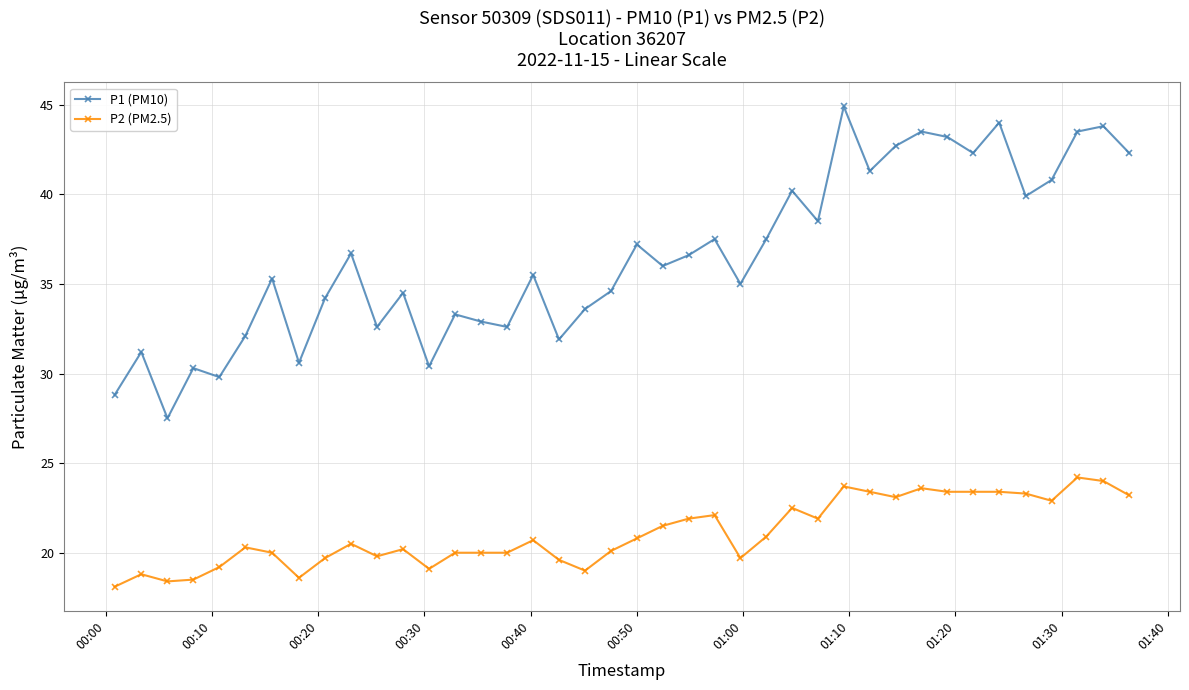

What is the value of the P1 (PM10) point at the 17th from the left?

35.5